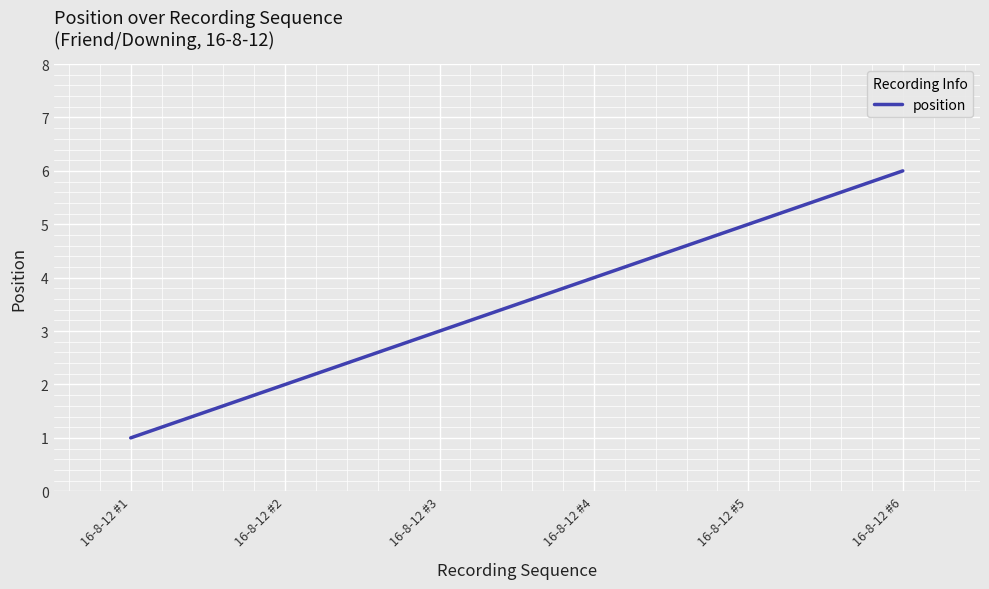

List the labels in order of value, smallest first.

16-8-12 #1, 16-8-12 #2, 16-8-12 #3, 16-8-12 #4, 16-8-12 #5, 16-8-12 #6